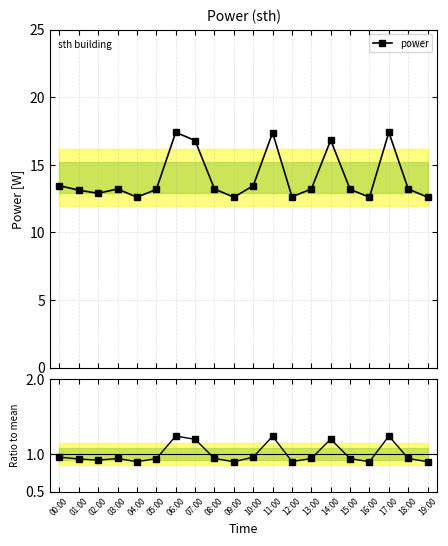

Between 03:00 and 06:00, which series saw the biggest shift?

power